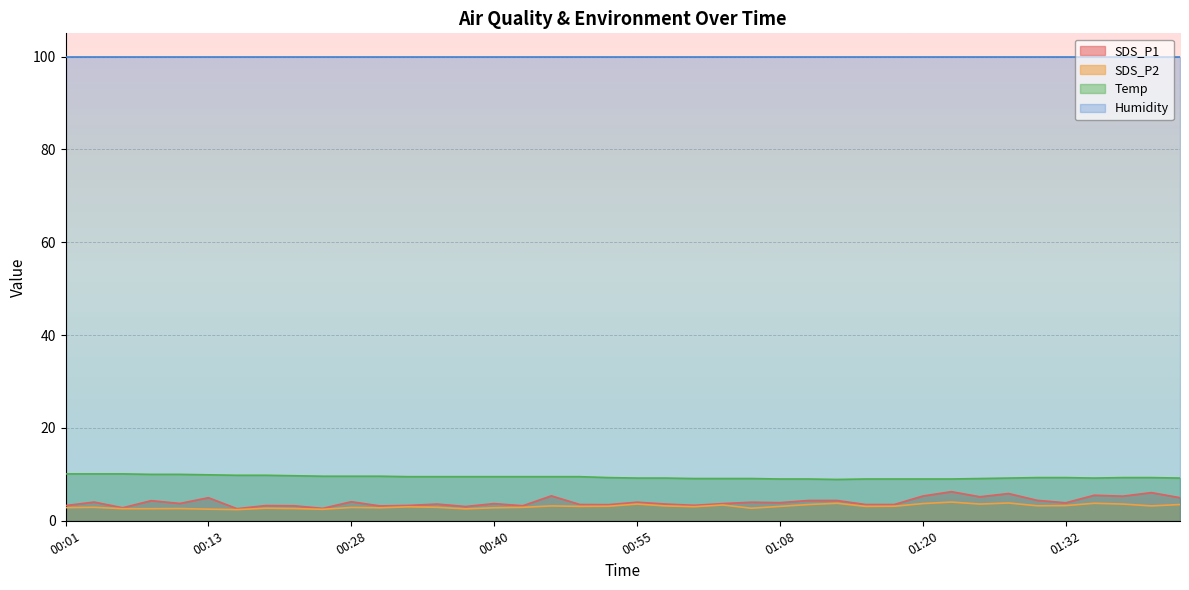

The value of SDS_P1 at 00:21 is 5.2. True or false?

False